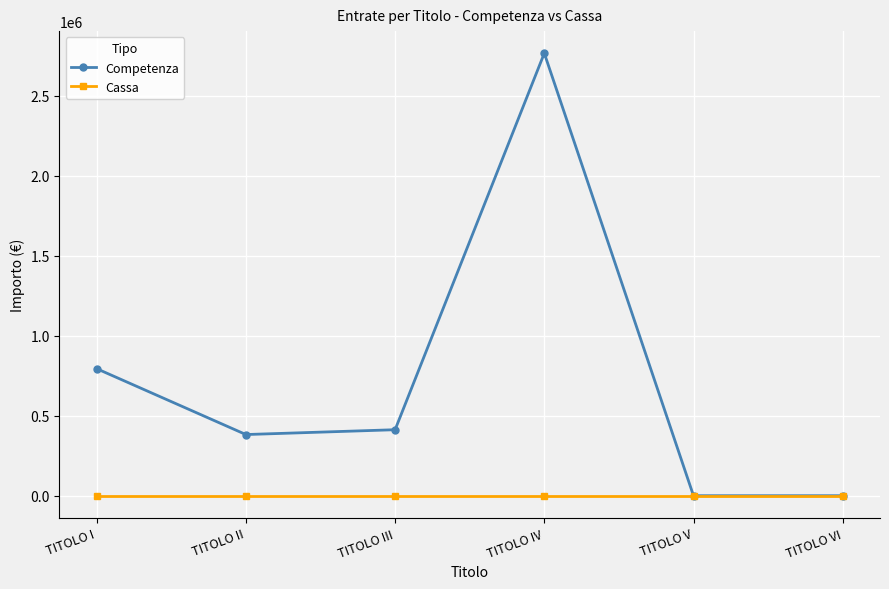

True or false: Competenza has a value of 1092077 at TITOLO VI.

False